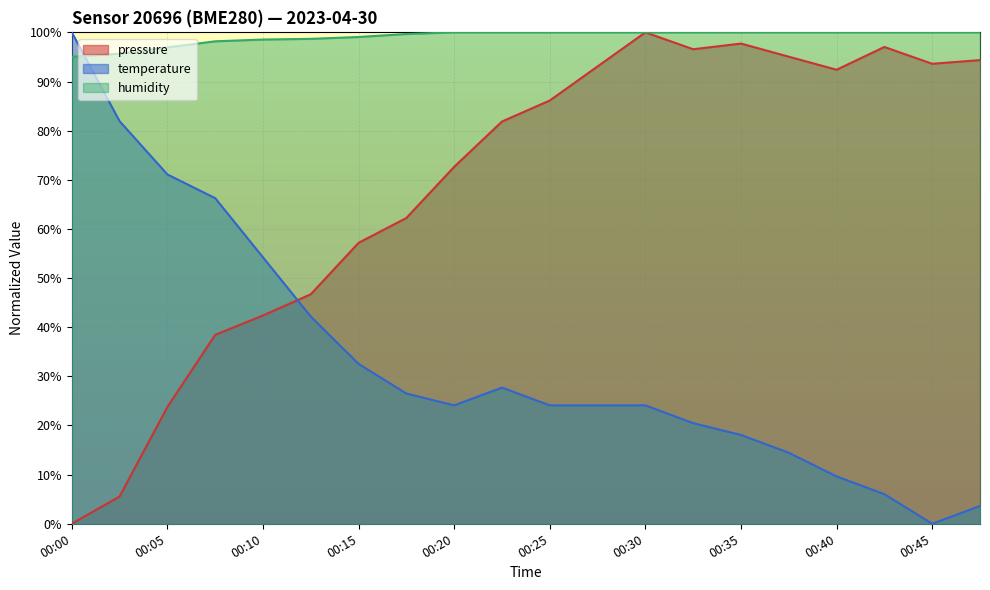

Reading right to left, extract all data points from this chart.

pressure: 00:47=94.4	00:45=93.6	00:42=97.0	00:40=92.4	00:37=95.0	00:35=97.7	00:32=96.6	00:30=100.0	00:27=93.1	00:25=86.1	00:22=81.9	00:20=72.6	00:17=62.2	00:15=57.2	00:12=46.7	00:10=42.4	00:08=38.4	00:05=23.8	00:03=5.5	00:00=0.0
temperature: 00:47=3.6	00:45=0.0	00:42=6.0	00:40=9.6	00:37=14.5	00:35=18.1	00:32=20.5	00:30=24.1	00:27=24.1	00:25=24.1	00:22=27.7	00:20=24.1	00:17=26.5	00:15=32.5	00:12=42.2	00:10=54.2	00:08=66.3	00:05=71.1	00:03=81.9	00:00=100.0
humidity: 00:47=100.0	00:45=100.0	00:42=100.0	00:40=100.0	00:37=100.0	00:35=100.0	00:32=100.0	00:30=100.0	00:27=100.0	00:25=100.0	00:22=100.0	00:20=100.0	00:17=99.7	00:15=99.1	00:12=98.7	00:10=98.5	00:08=98.2	00:05=96.9	00:03=95.7	00:00=95.0